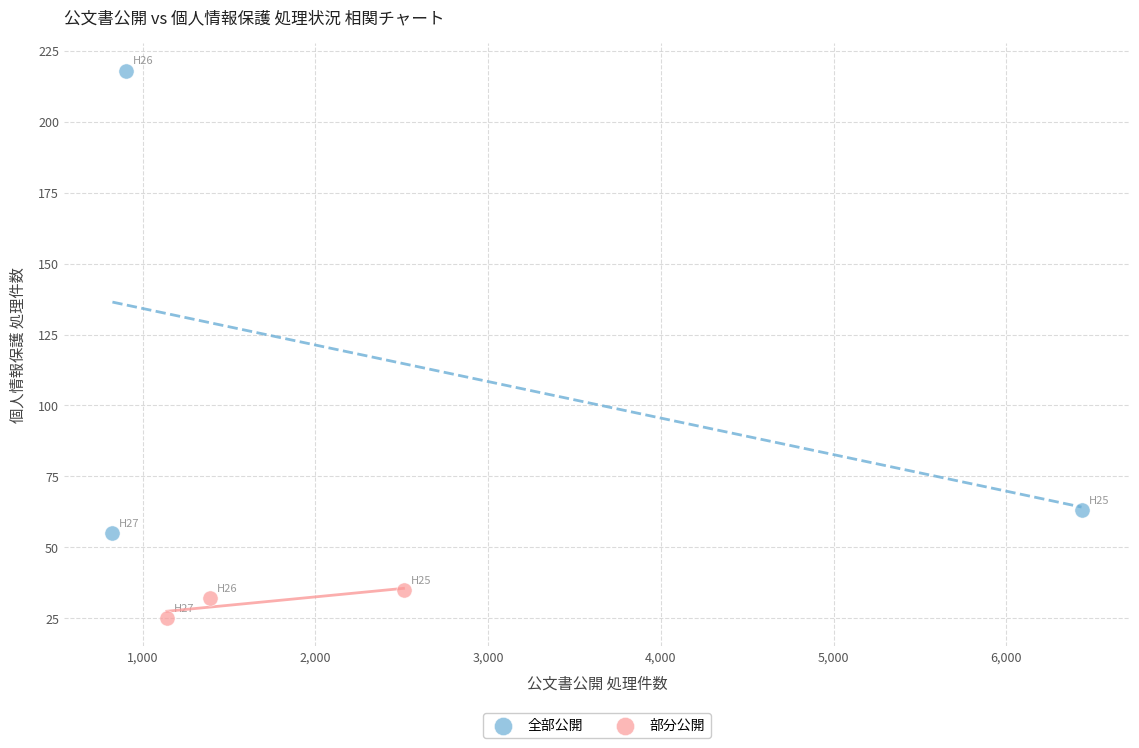

Which series contains the highest Y value?

全部公開